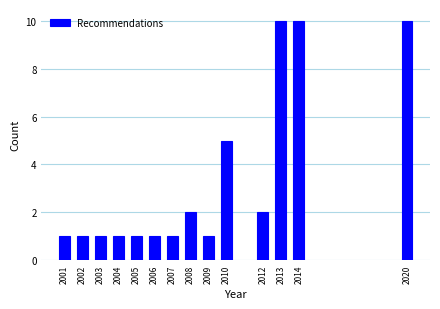

Reading left to right, transcribe all the data shown in this chart.

1	1	1	1	1	1	1	2	1	5	2	10	10	10